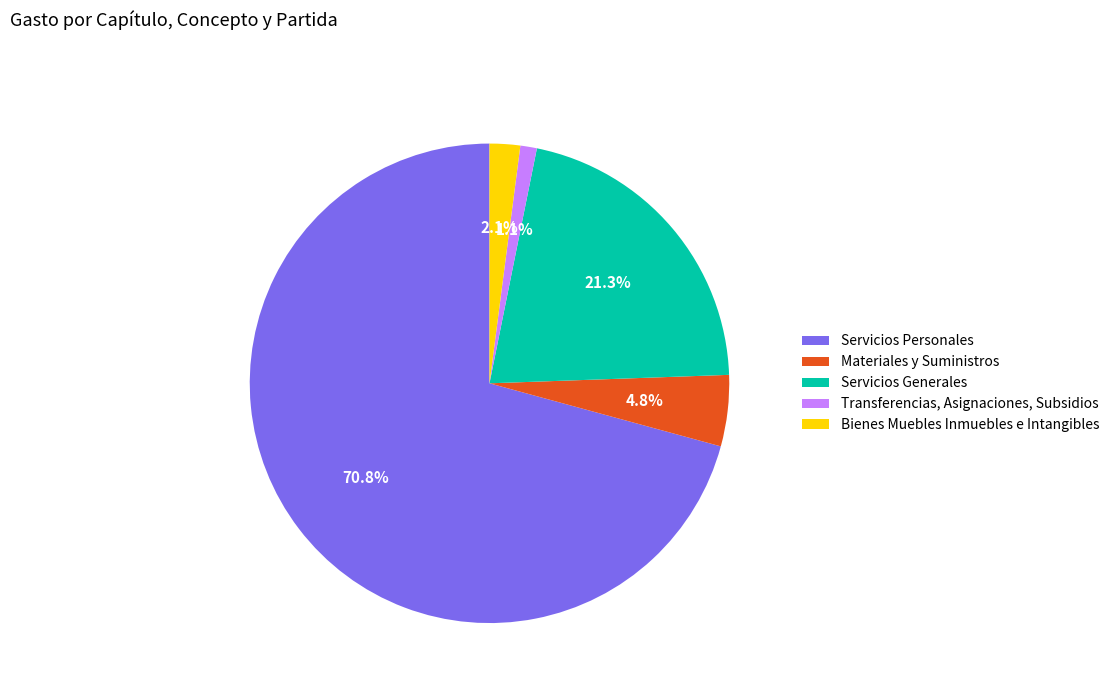

Is Servicios Personales the majority of the pie?

Yes